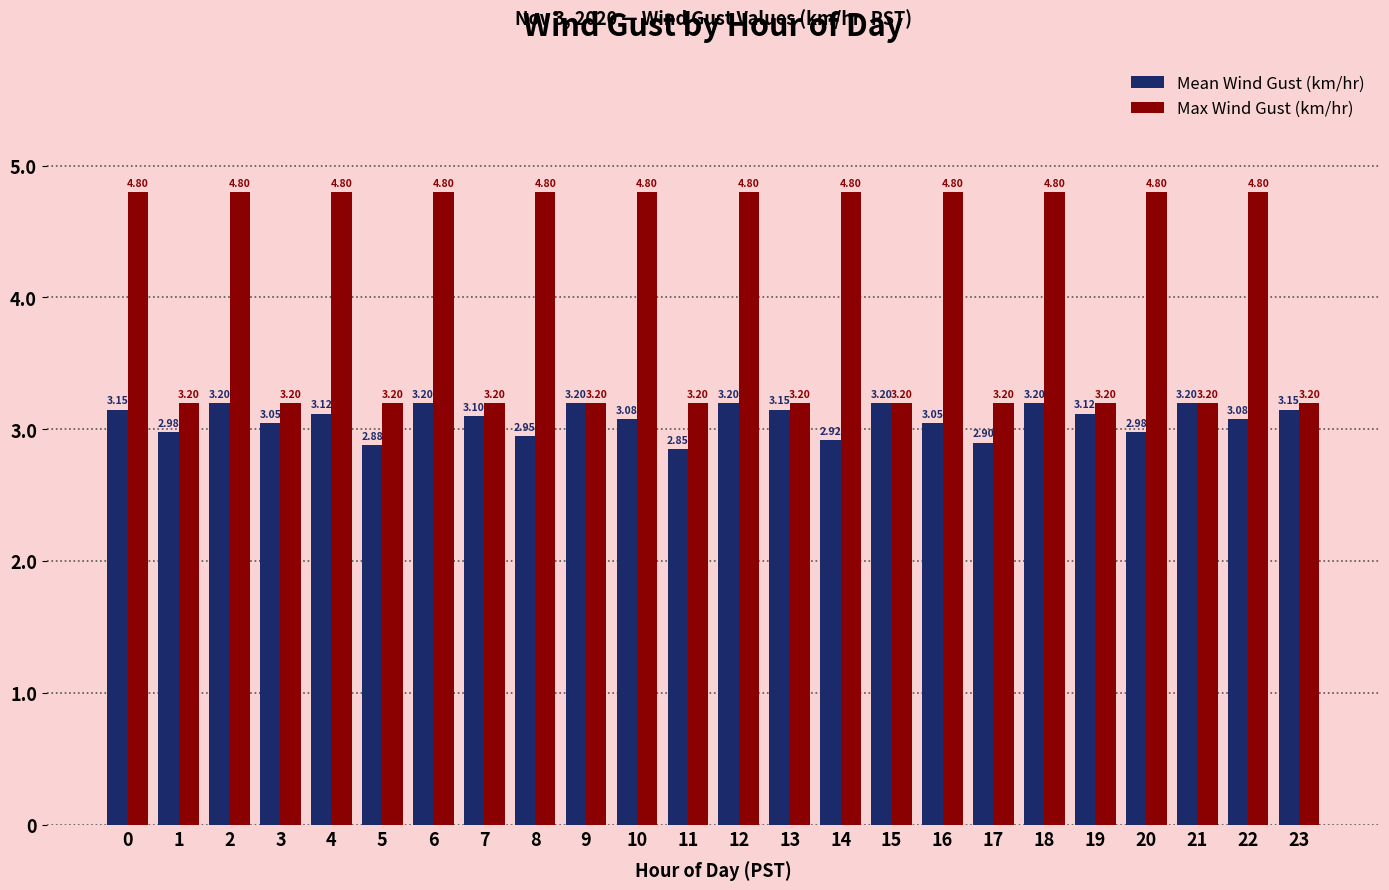

At 18, list the series in order from smallest to largest.

Mean Wind Gust (km/hr), Max Wind Gust (km/hr)